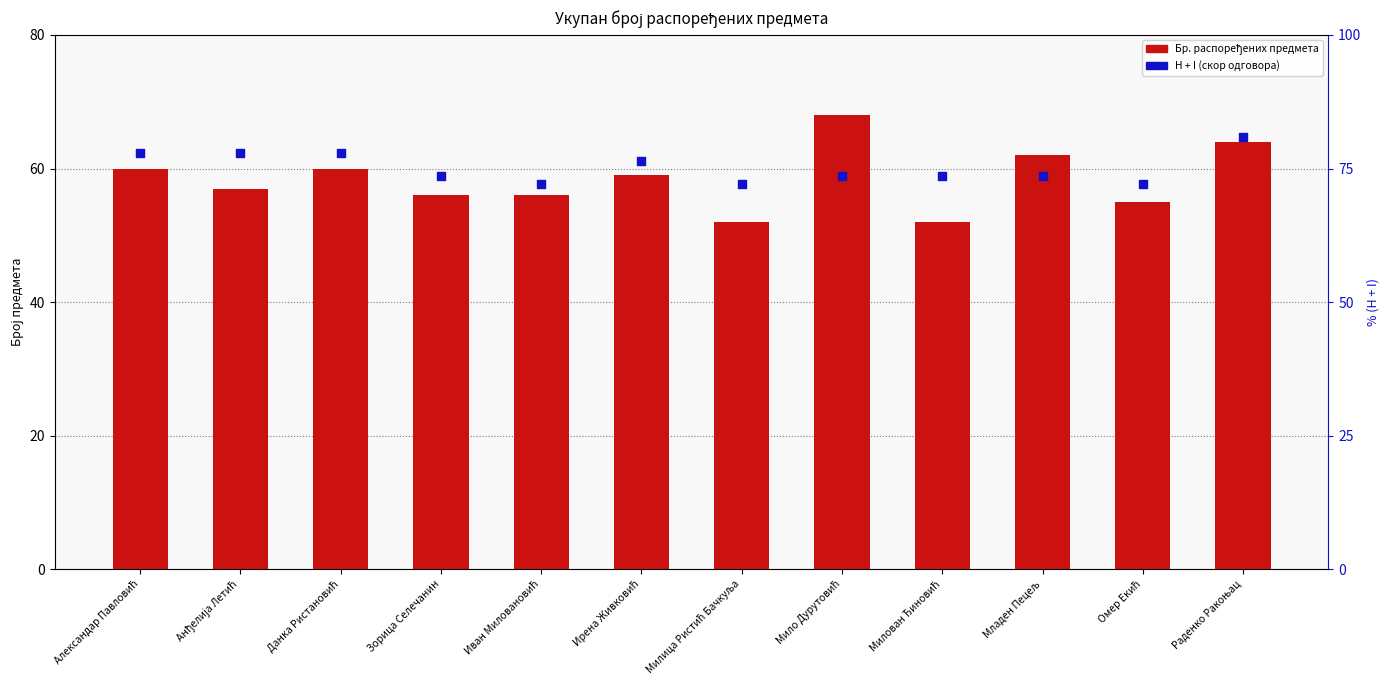

At which category is the sum across all series the highest?

Раденко Ракоњац